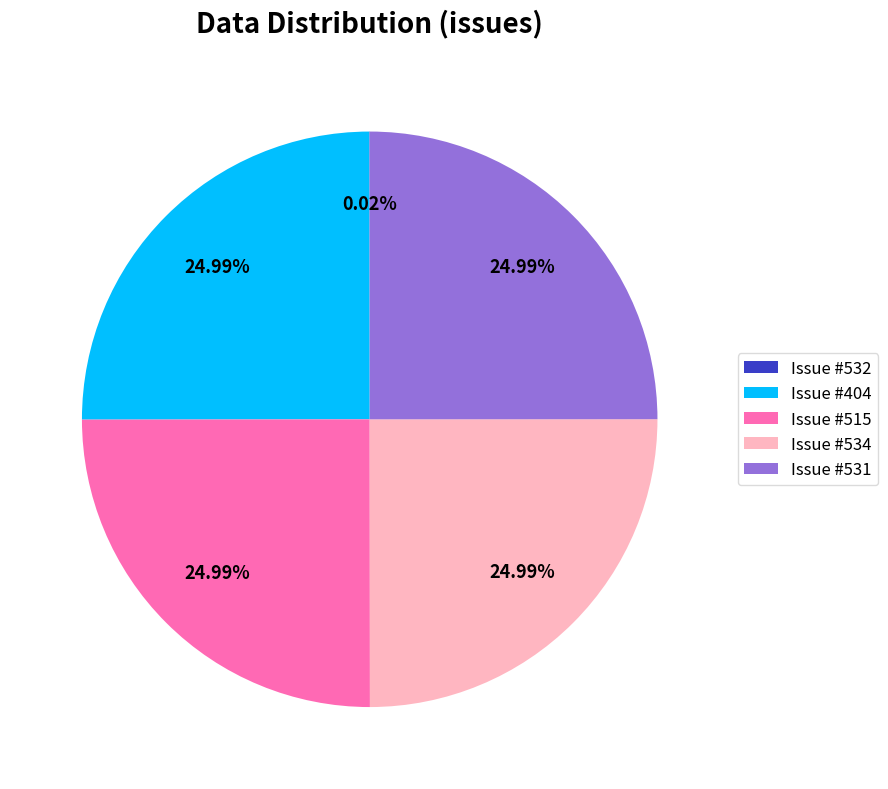

Is there a majority slice in this chart?

No